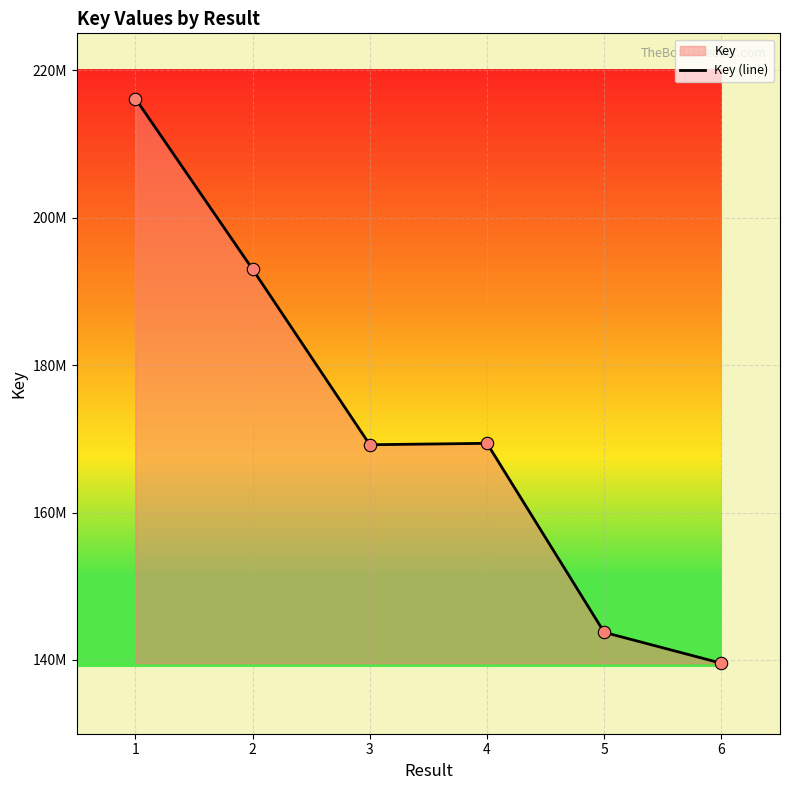

What is the change in value from 2 to 3?

-23805609